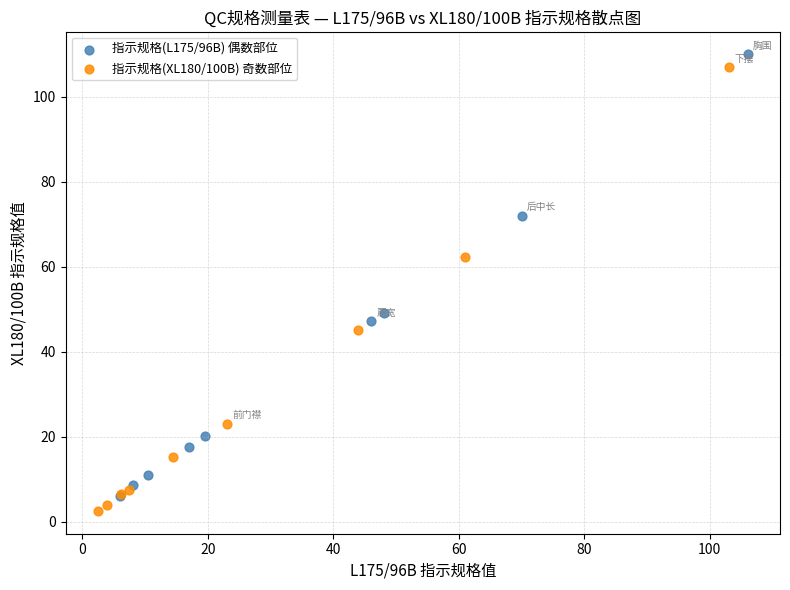

Which series has the largest Y range (max minus min)?

指示规格(XL180/100B) 奇数部位